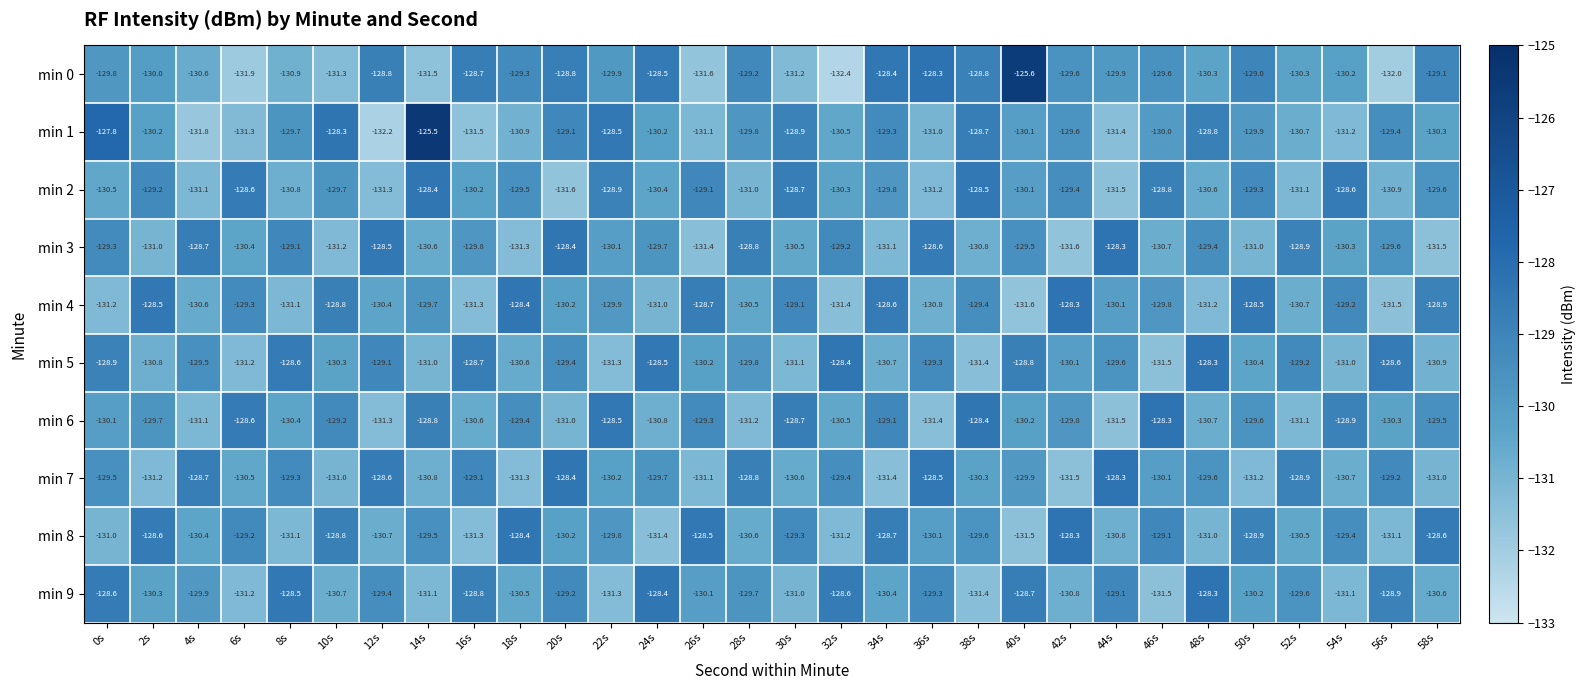

The min 7 series shows -225.0 at 26s. True or false?

False